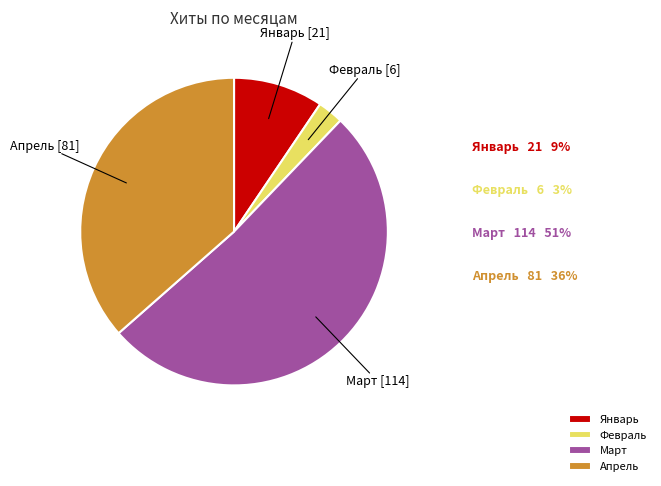

Which has a higher value, Январь or Февраль?

Январь